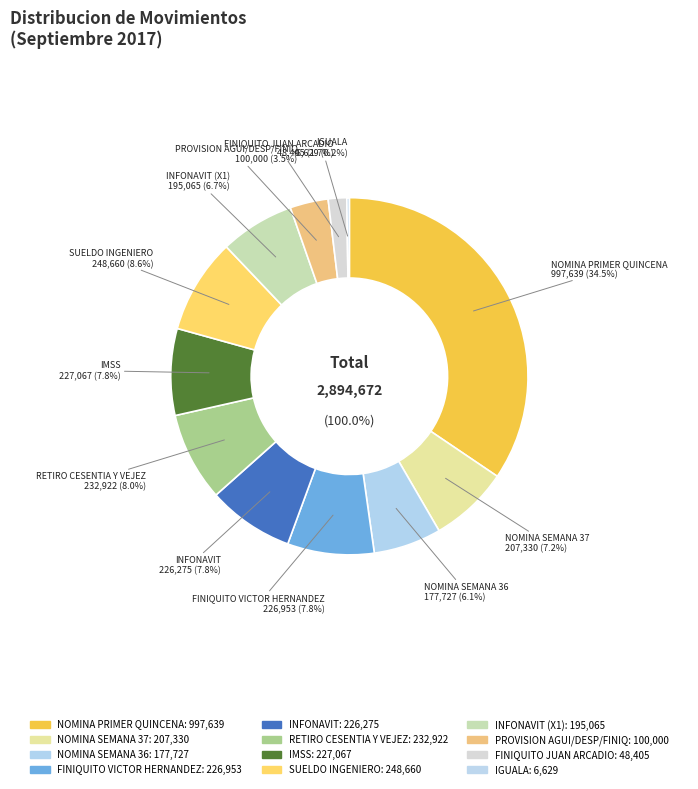

Which slice is the smallest?

IGUALA